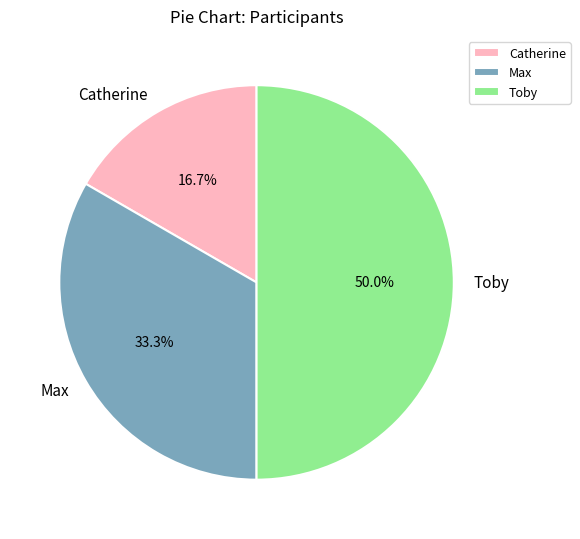

How many segments does this pie chart have?

3